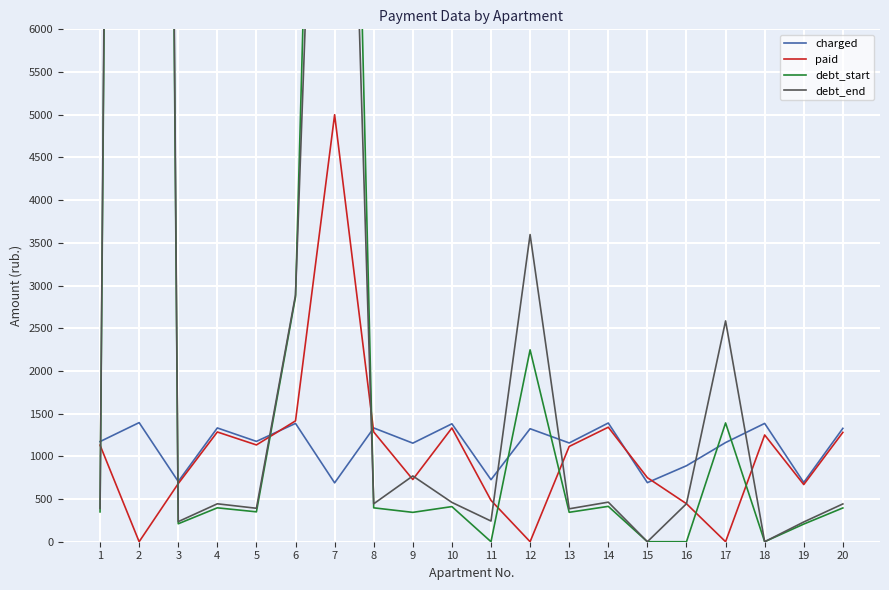

What is the value of the debt_end point at the 10th from the left?

460.3